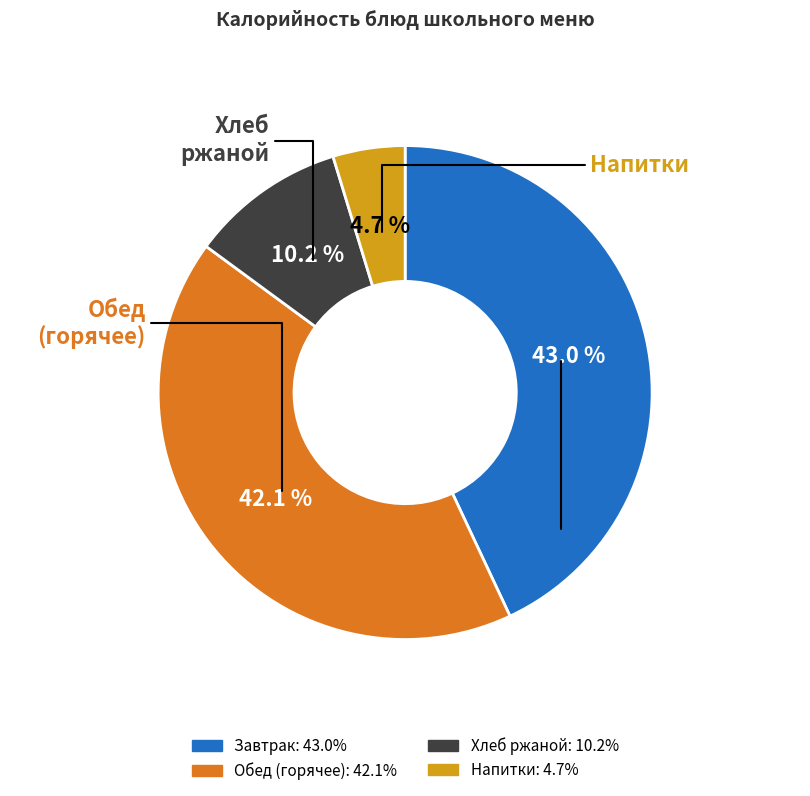

Does any single category account for the majority?

No